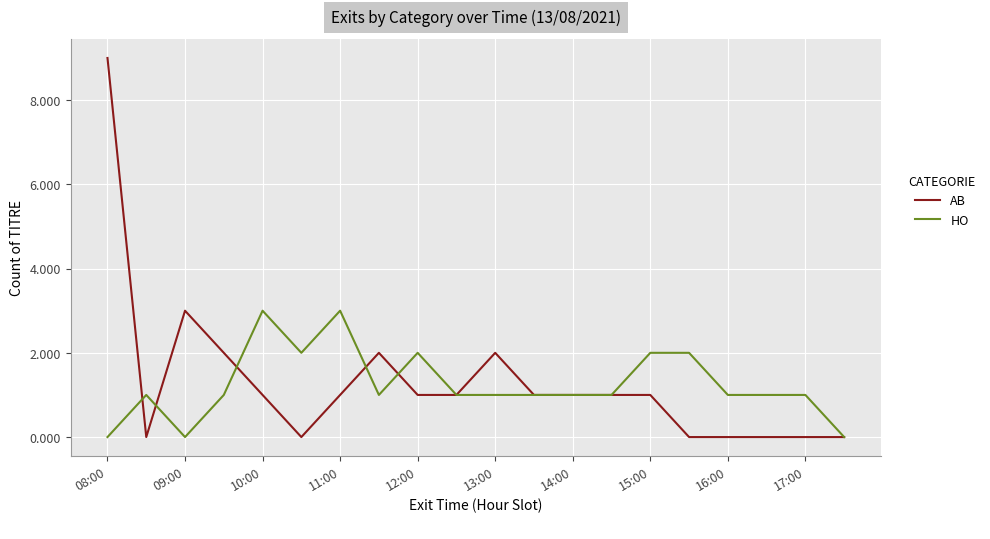

What are all the series names shown in the legend?

AB, HO